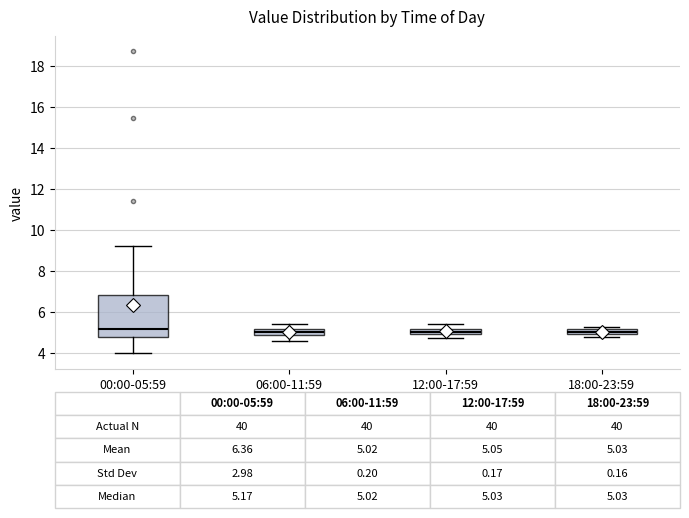

Comparing the boxes themselves (not the whiskers), which one is the tallest?

00:00-05:59